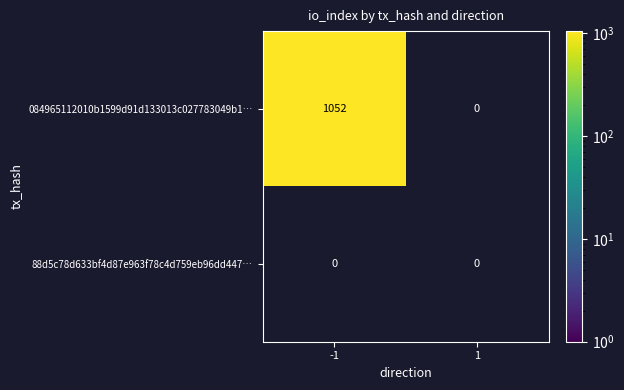

At how many categories does at least one series exceed 364?

1